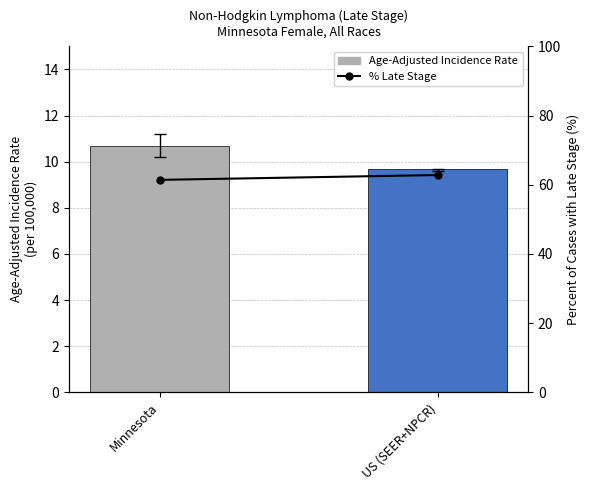

At which label does % Late Stage first exceed 62?

US (SEER+NPCR)